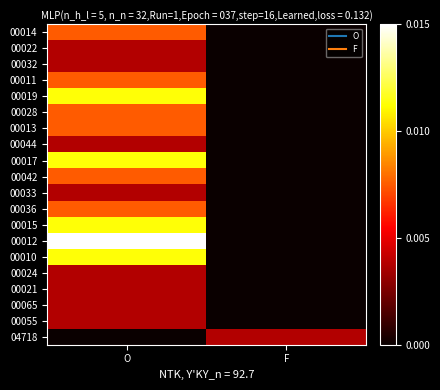

Which series has the largest total across all categories?

00012